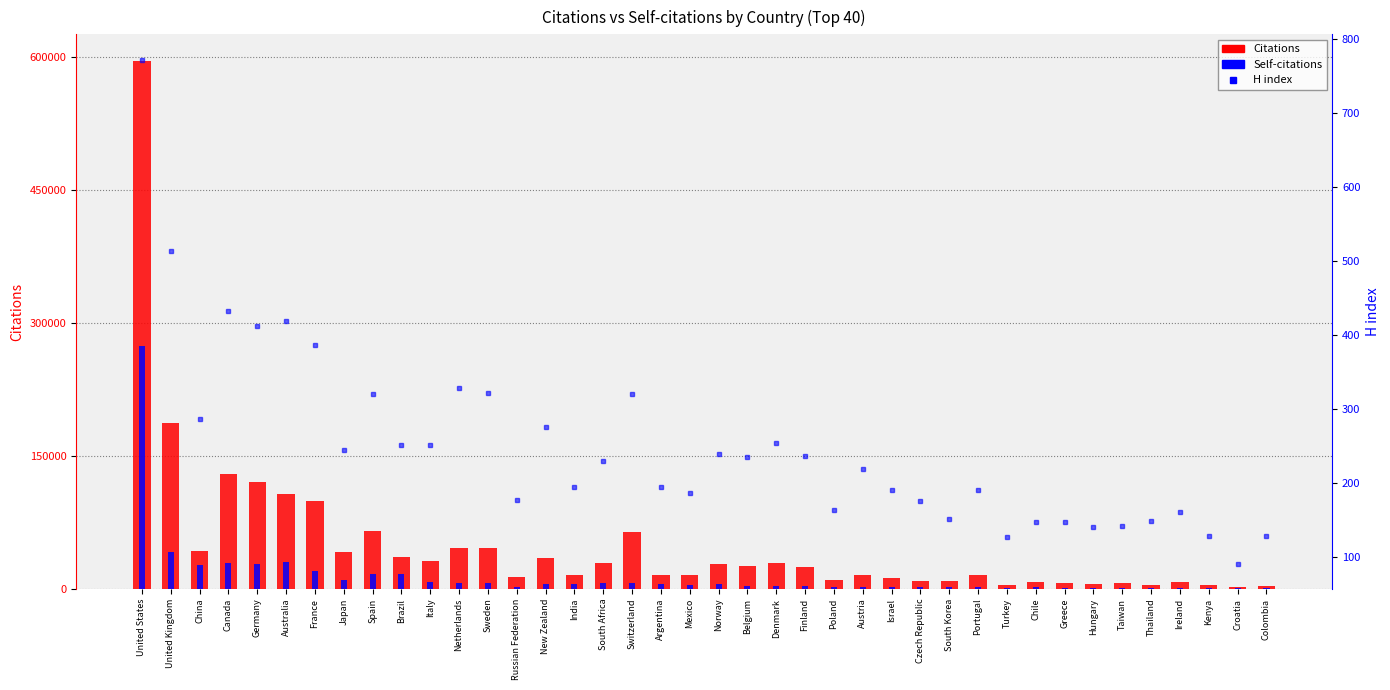

What is the spread (max minus min) of values at Thailand?

4219